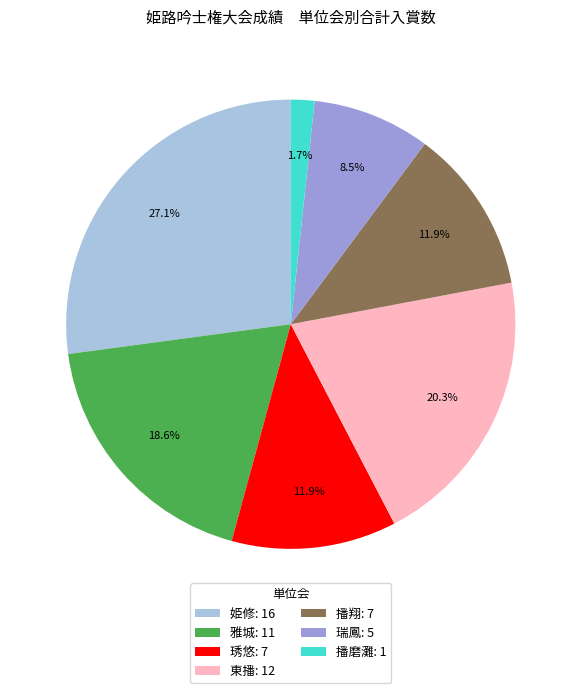

Which has a higher value, 琇悠 or 瑞鳳?

琇悠